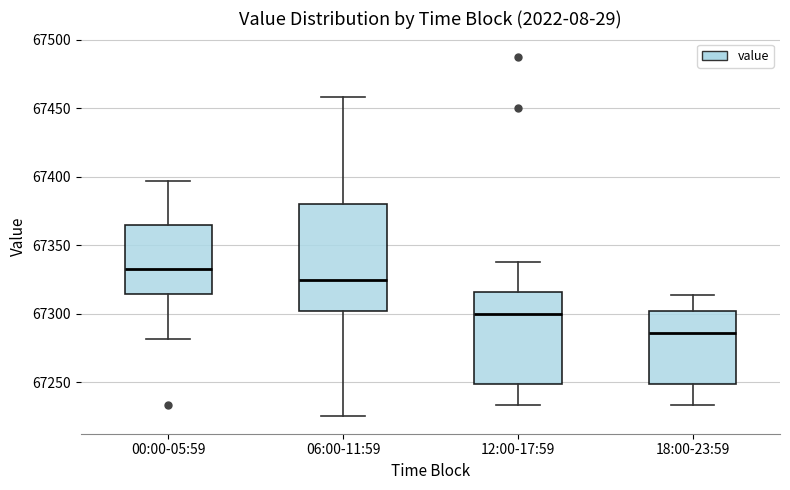

Reading left to right, transcribe this box plot: for each box, give where its median line is, the range the box spans, and where its two whiskers end, as read against the y-axis. The values are not printed on the chart, so give them approximately, as read against the axis.

00:00-05:59: median 67335, box 67315 to 67365, whiskers 67280 to 67395
06:00-11:59: median 67325, box 67300 to 67380, whiskers 67225 to 67460
12:00-17:59: median 67300, box 67250 to 67315, whiskers 67235 to 67335
18:00-23:59: median 67285, box 67250 to 67300, whiskers 67235 to 67315